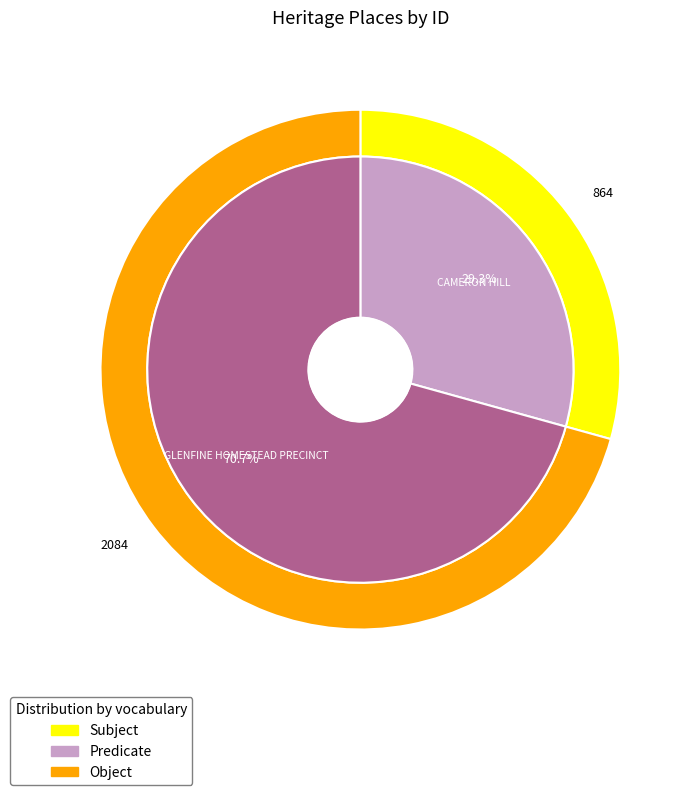

Between GLENFINE HOMESTEAD PRECINCT and CAMERON HILL, which is larger?

GLENFINE HOMESTEAD PRECINCT